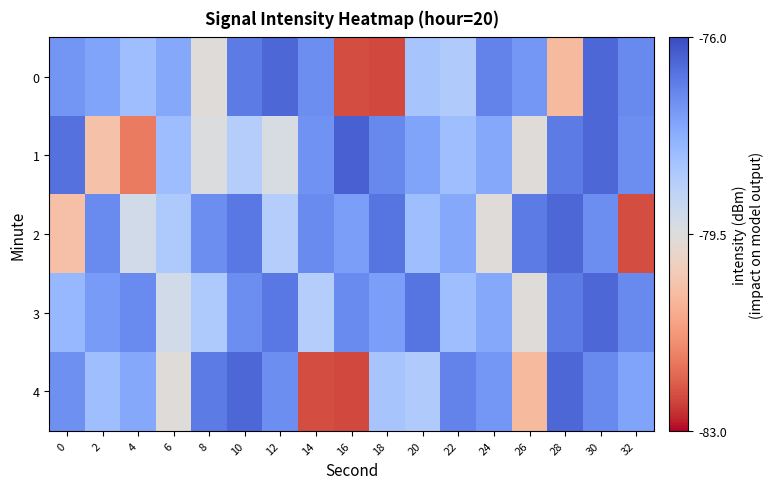

At 2, list the series in order from largest to smallest.

2, 3, 0, 4, 1